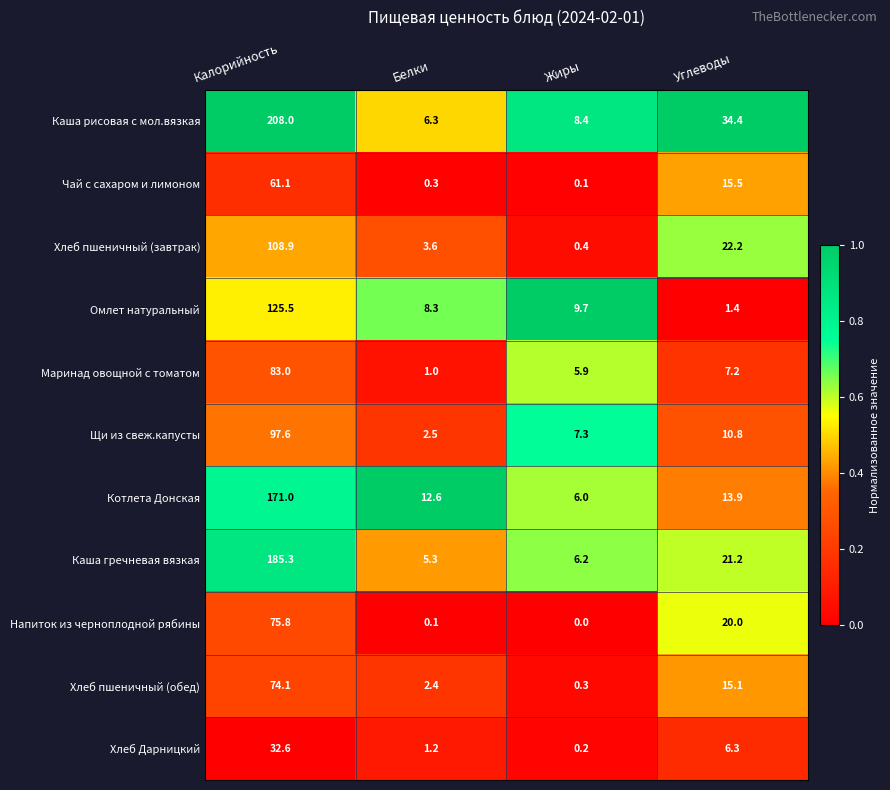

What is the spread (max minus min) of values at Углеводы?

33.0